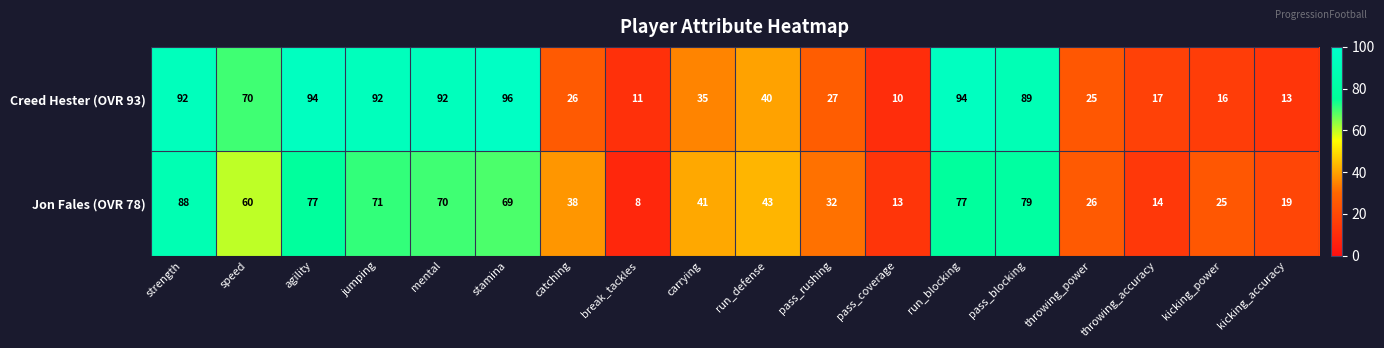

At which label does Creed Hester (OVR 93) reach its peak?

stamina